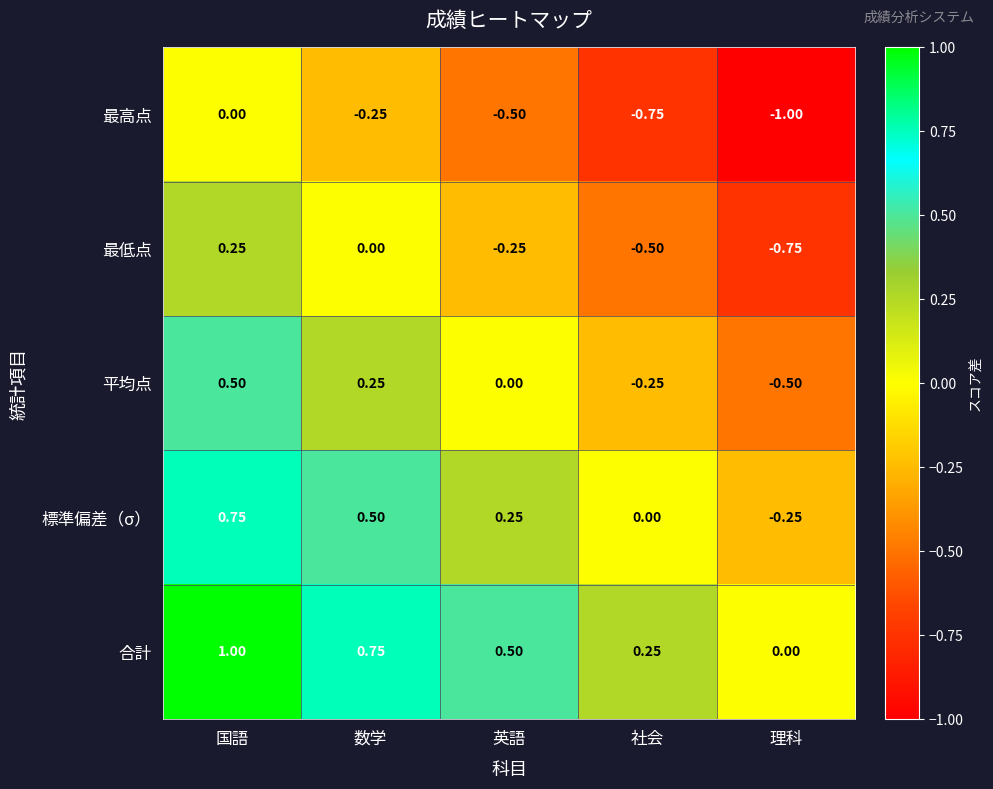

Is the value of 標準偏差（σ） at 理科 greater than the value of 平均点 at 理科?

Yes